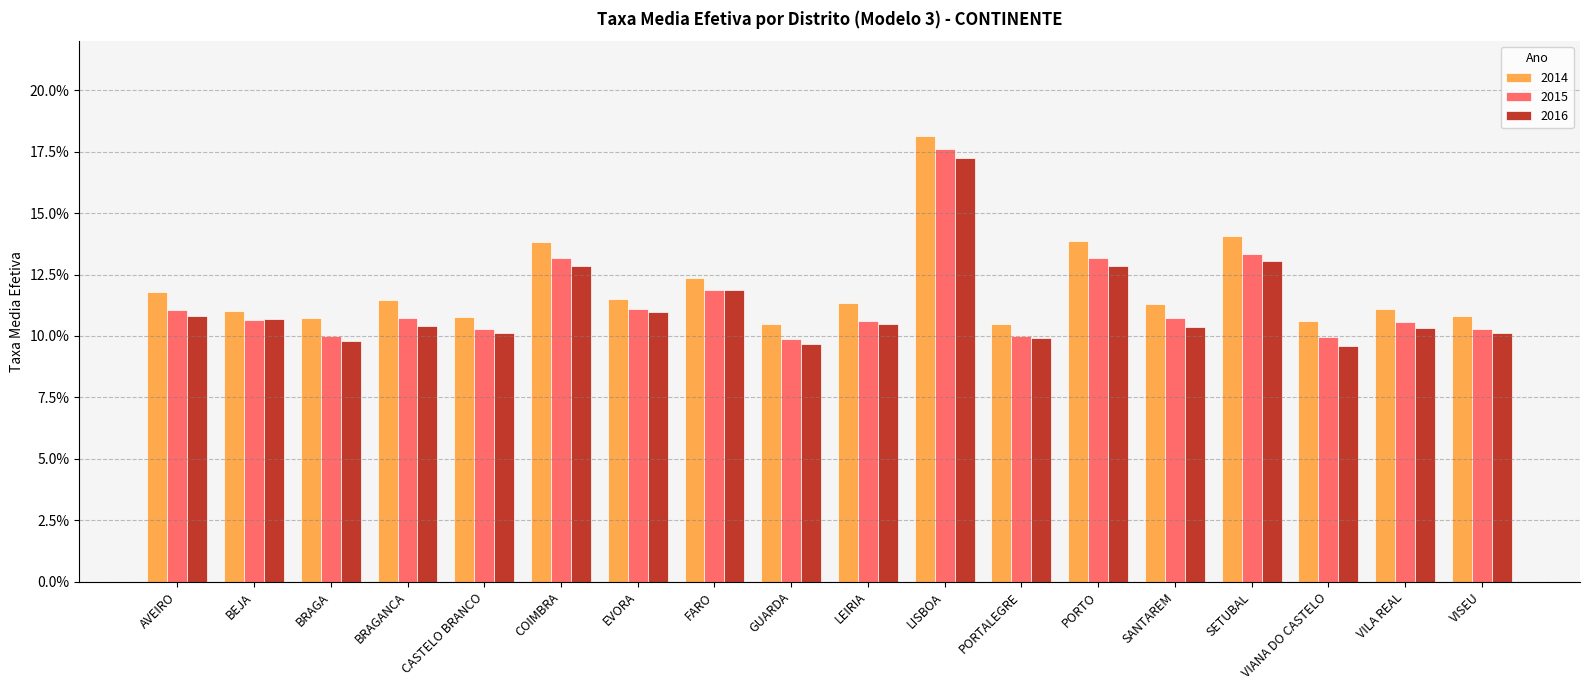

What are all the series names shown in the legend?

2014, 2015, 2016